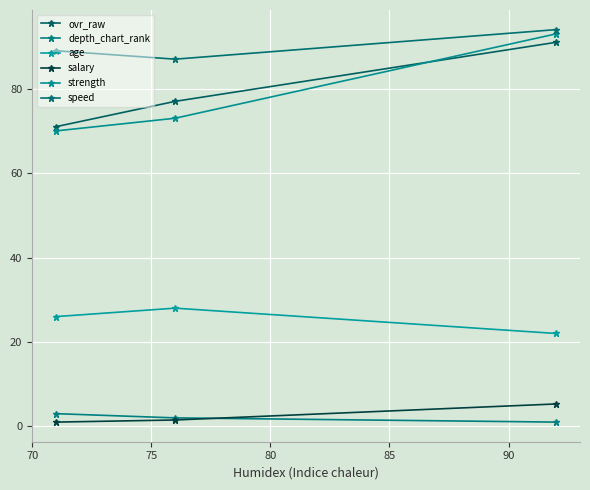

What is the minimum value for ovr_raw?

71.0